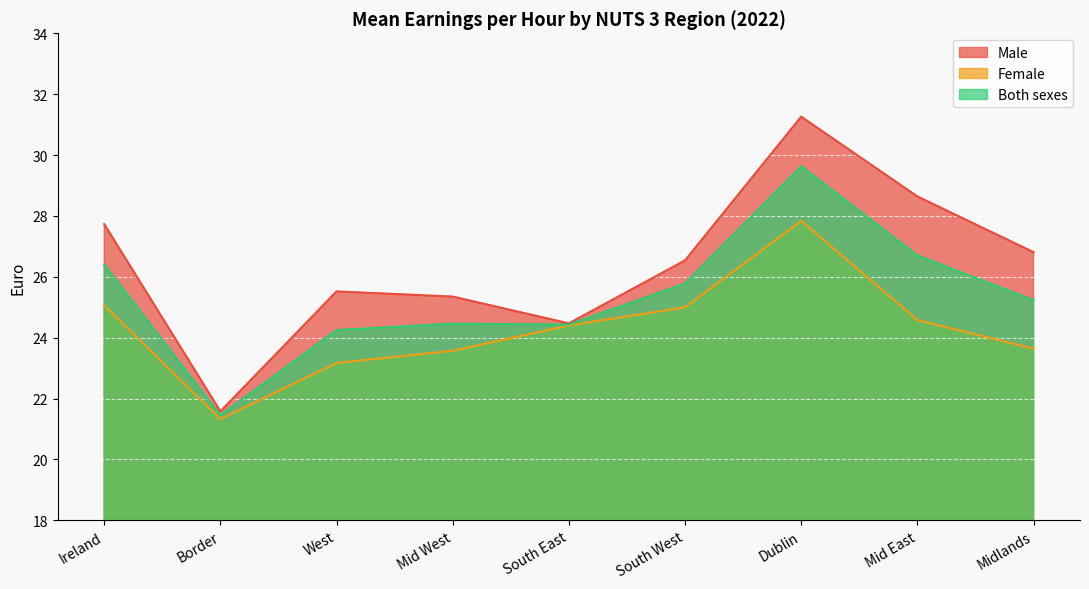

Rank the categories by Male value from lowest to highest.

Border, South East, Mid West, West, South West, Midlands, Ireland, Mid East, Dublin